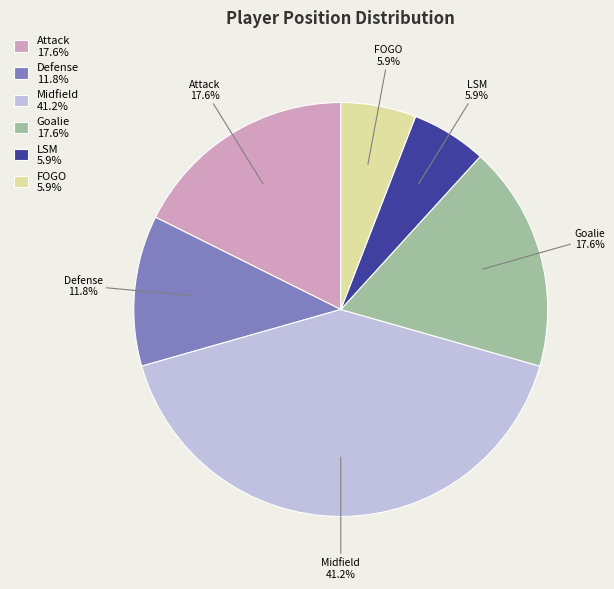

Does Goalie represent more than half of the total?

No